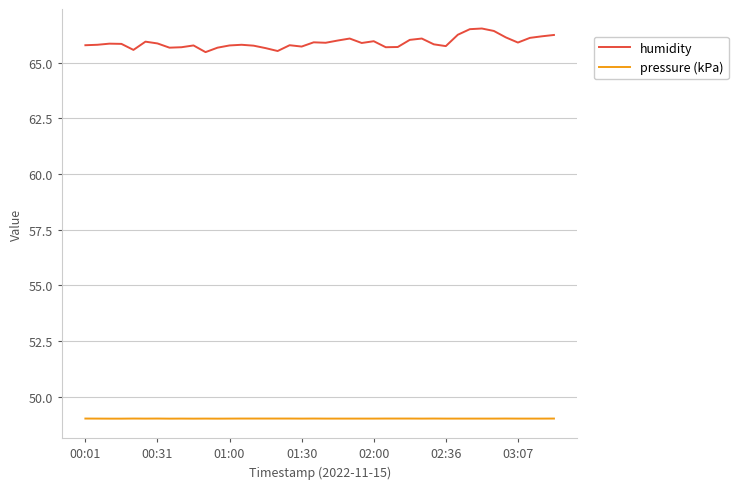

Rank the series by their average value, from lowest to highest.

pressure (kPa), humidity